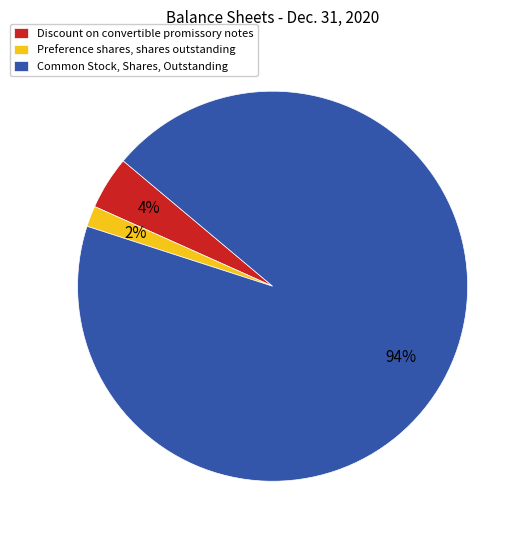

To the nearest percent, what is the average slice percentage?

33%